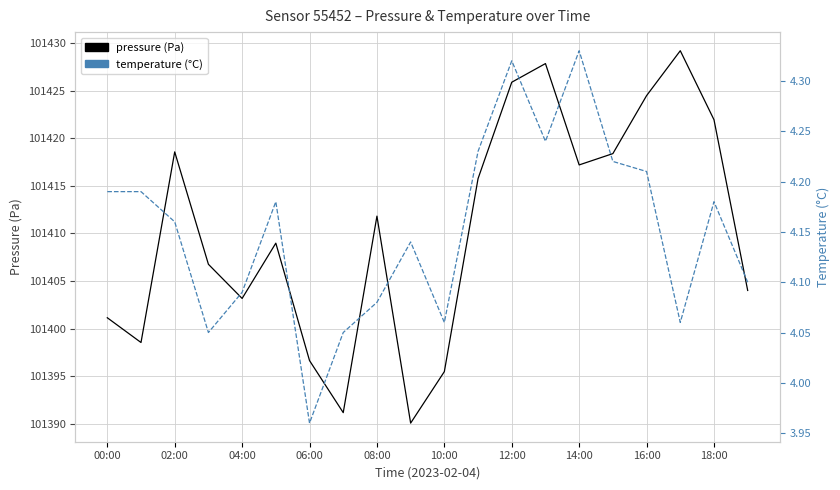

What is the average value of the temperature series?

4.2